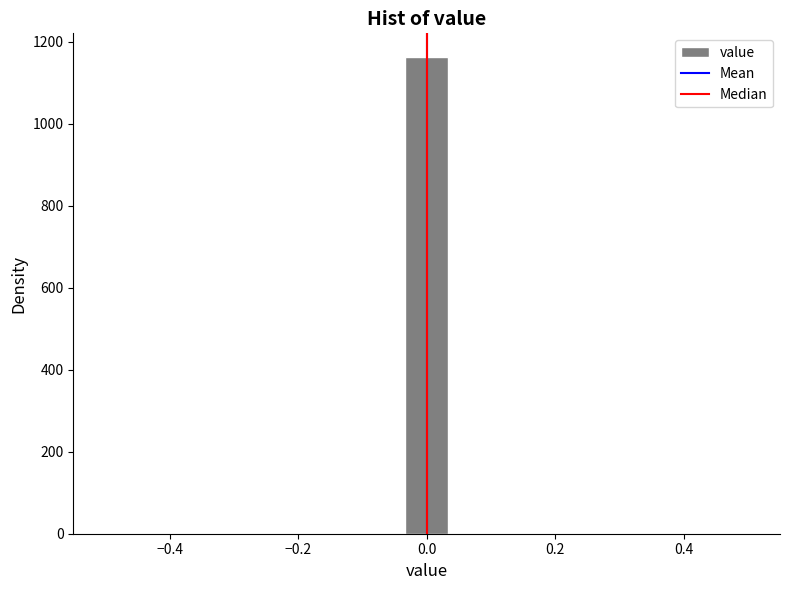

Read against the x-axis, roughly where is the centre of the tallest bar?

0.00